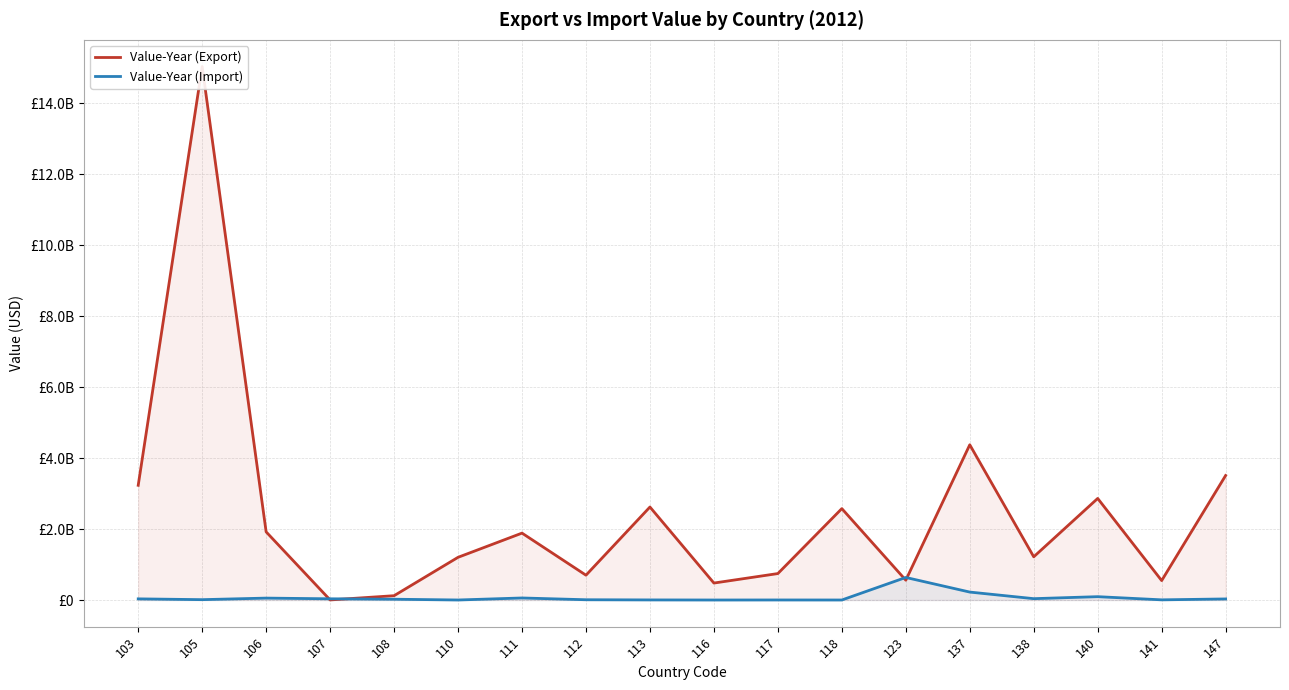

True or false: Value-Year (Import) has a value of 845365630 at 123.

False